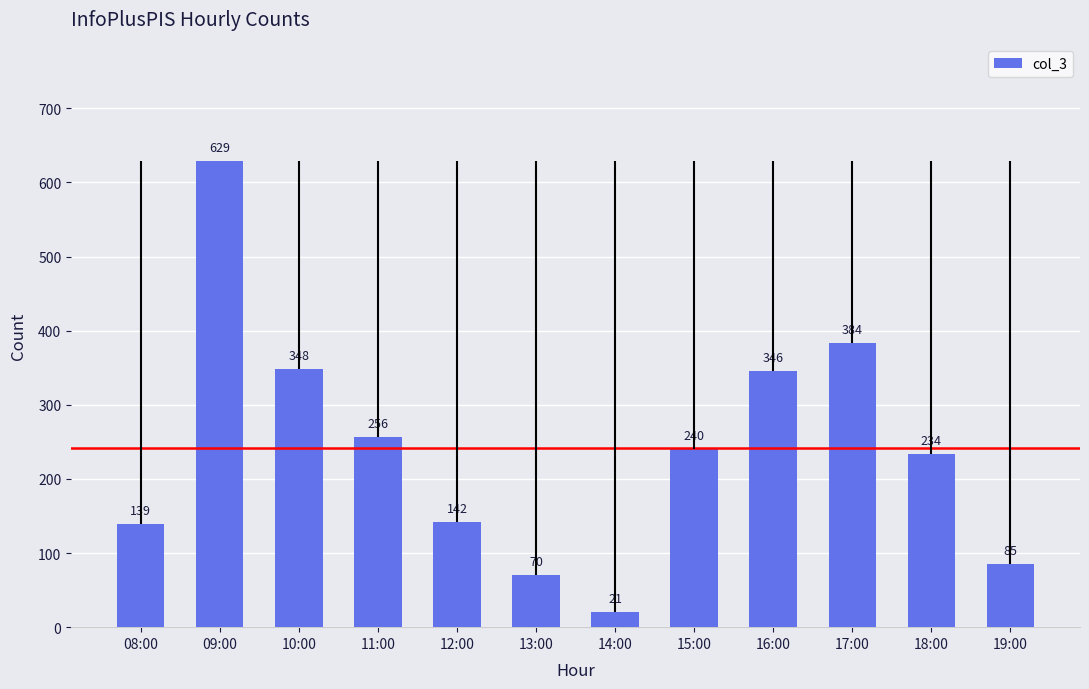

The value at 19:00 is 85. True or false?

True